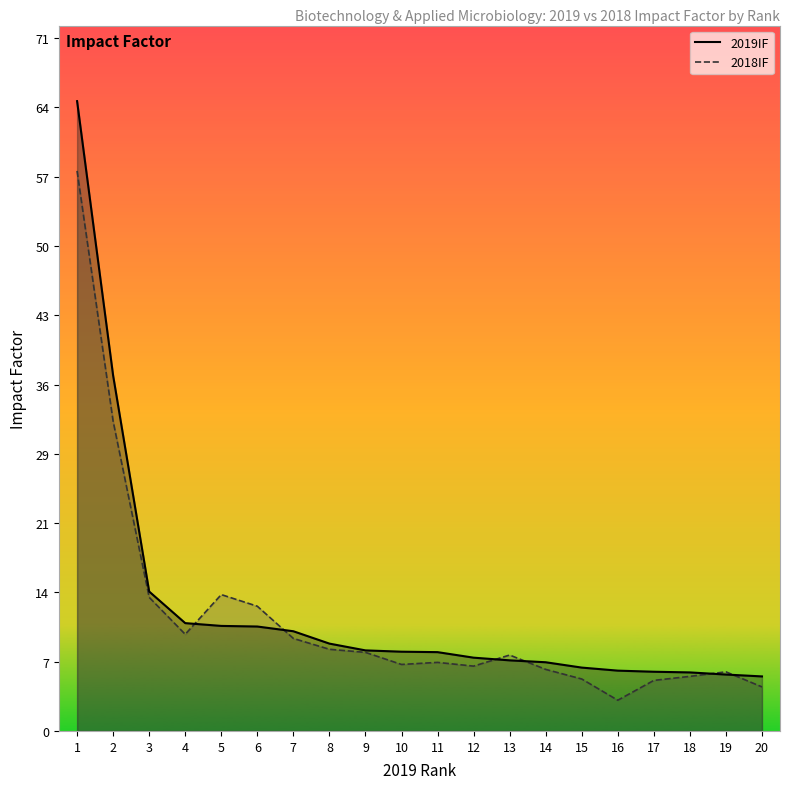

Between which two adjacent categories do 2019IF and 2018IF first intersect?

4 and 5